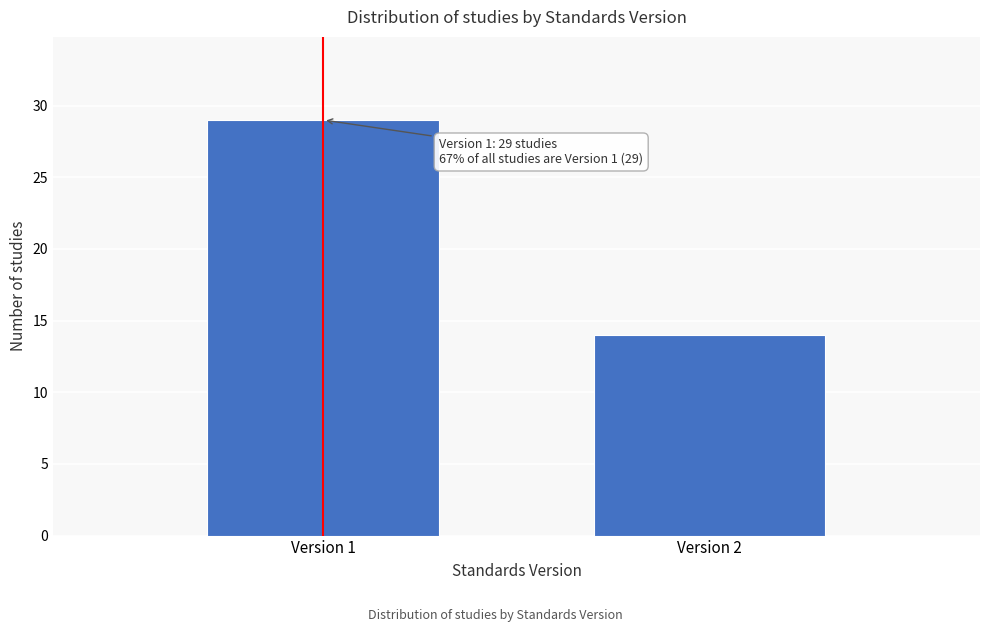

Reading right to left, what are all the values shown in this chart?

14	29